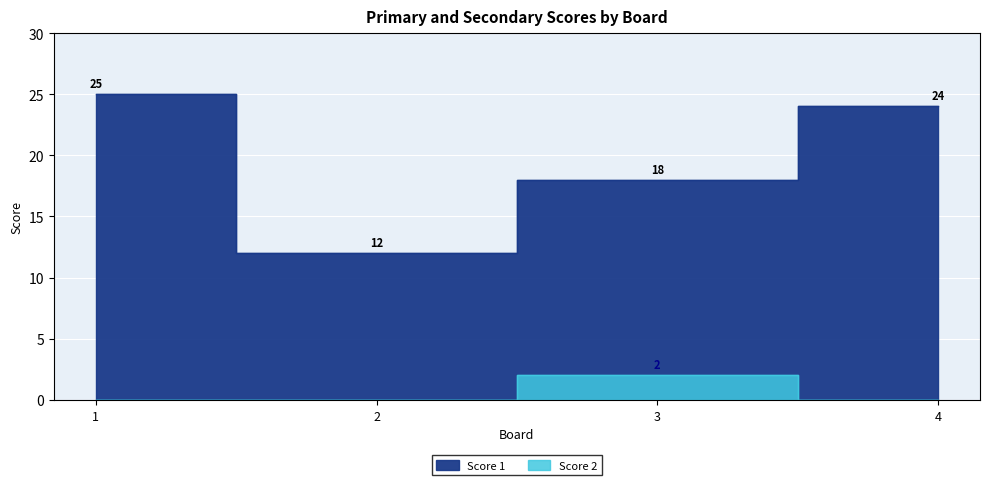

What is the maximum value shown in the chart?

25